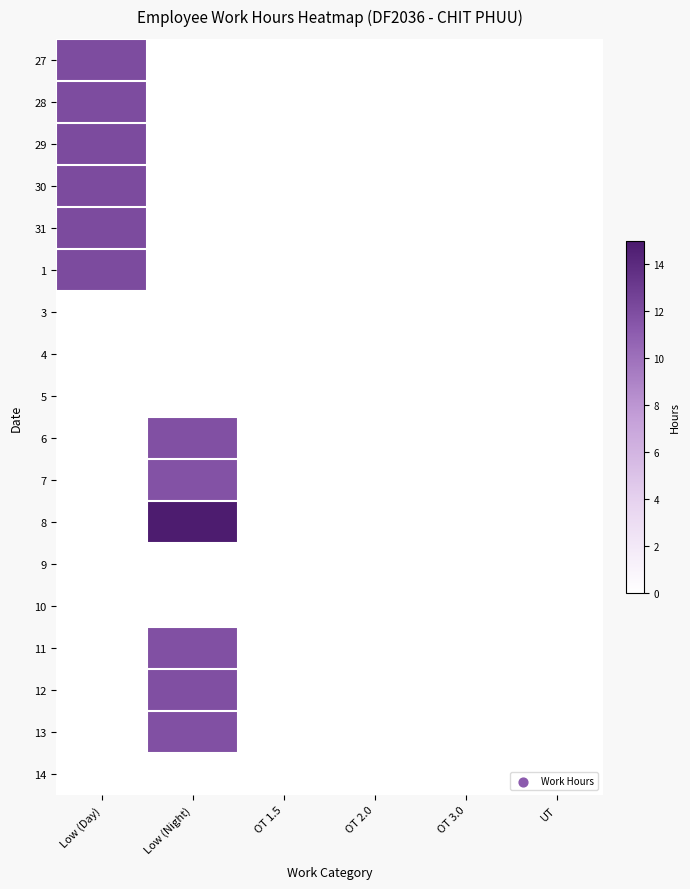

Which label corresponds to the largest value in the chart?

Low (Night)